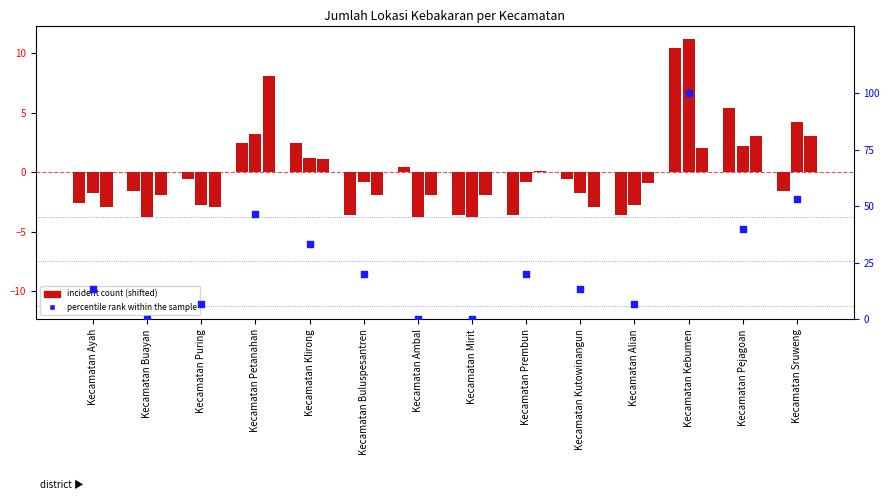

What is the change in value from Kecamatan Buluspesantren to Kecamatan Sruweng?

+33.3